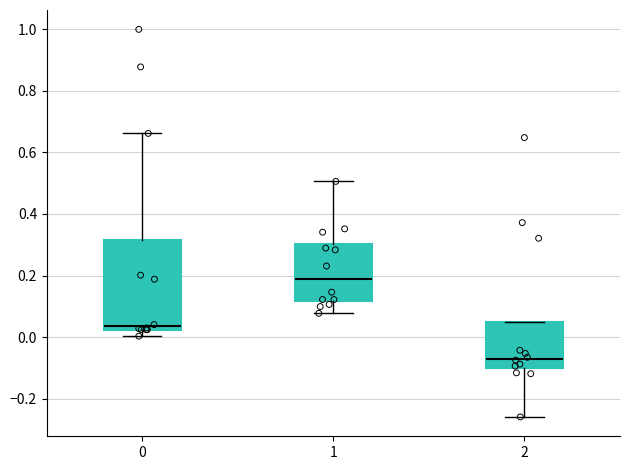

Reading left to right, read every box against the y-axis: the position of its median line, the range the box covers, and the ends of its whiskers. The values are not printed on the chart, so give them approximately, as read against the axis.

0: median 0.04, box 0.02 to 0.32, whiskers 0.00 to 0.66
1: median 0.18, box 0.12 to 0.30, whiskers 0.08 to 0.50
2: median -0.08, box -0.10 to 0.04, whiskers -0.26 to 0.04